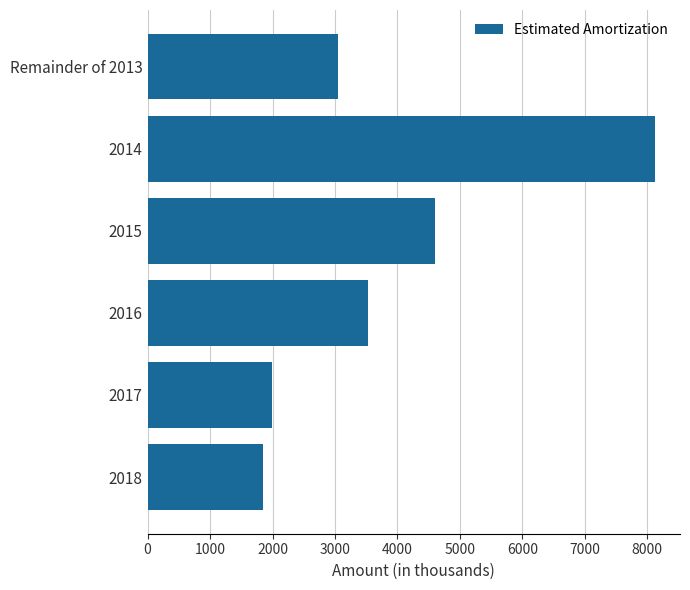

At which label is the value closest to 4979?

2015